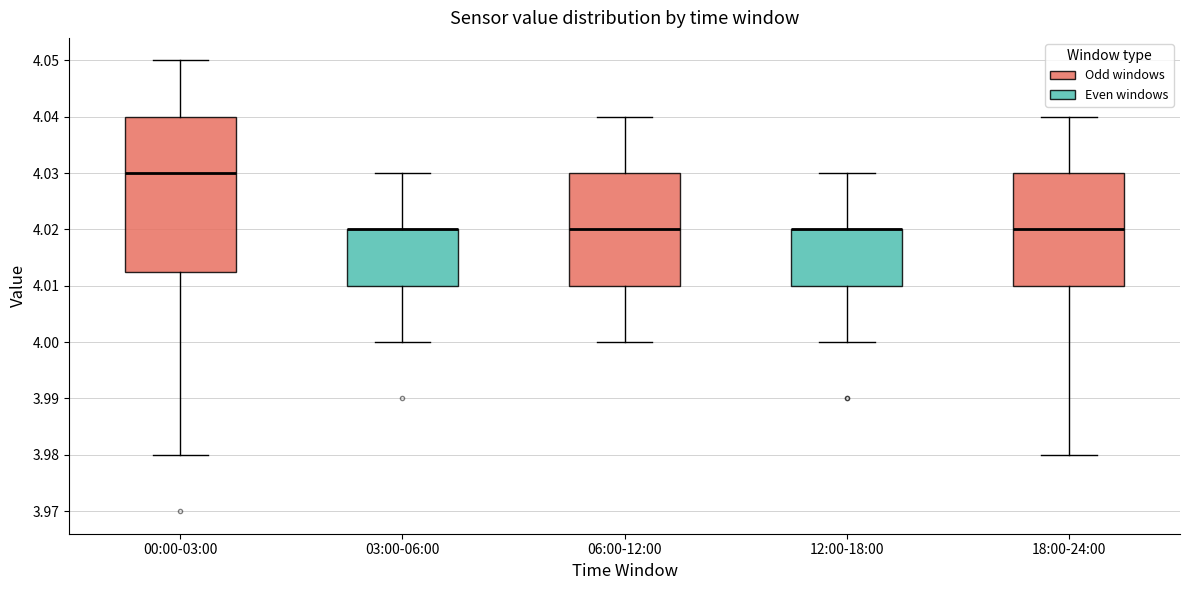

Reading left to right, transcribe this box plot: for each box, give where its median line is, the range the box spans, and where its two whiskers end, as read against the y-axis. The values are not printed on the chart, so give them approximately, as read against the axis.

00:00-03:00: median 4.030, box 4.013 to 4.040, whiskers 3.980 to 4.050
03:00-06:00: median 4.020 (drawn on the box's upper edge), box 4.010 to 4.020, whiskers 4.000 to 4.030
06:00-12:00: median 4.020, box 4.010 to 4.030, whiskers 4.000 to 4.040
12:00-18:00: median 4.020 (drawn on the box's upper edge), box 4.010 to 4.020, whiskers 4.000 to 4.030
18:00-24:00: median 4.020, box 4.010 to 4.030, whiskers 3.980 to 4.040